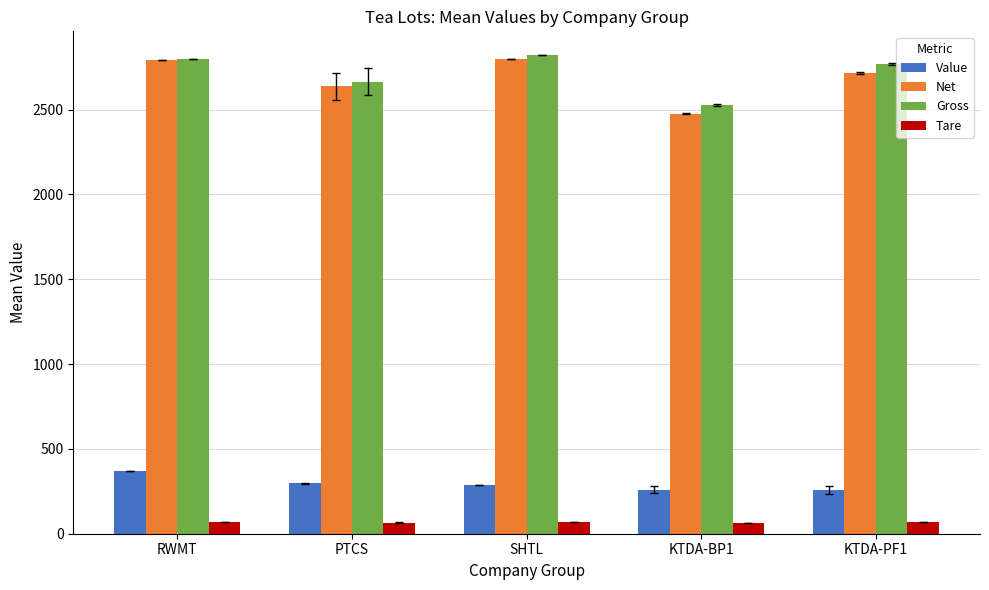

What is the label of the 3rd bar from the left?

SHTL